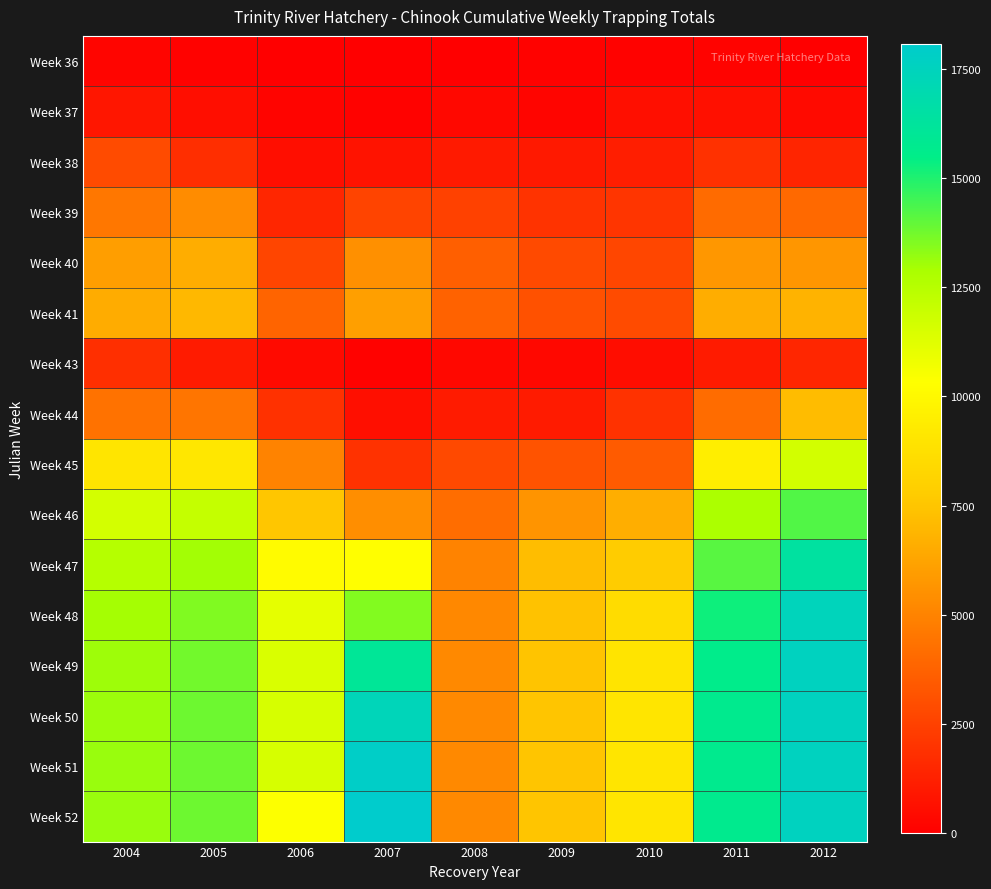

What is the total value across all series at 2004?

125799